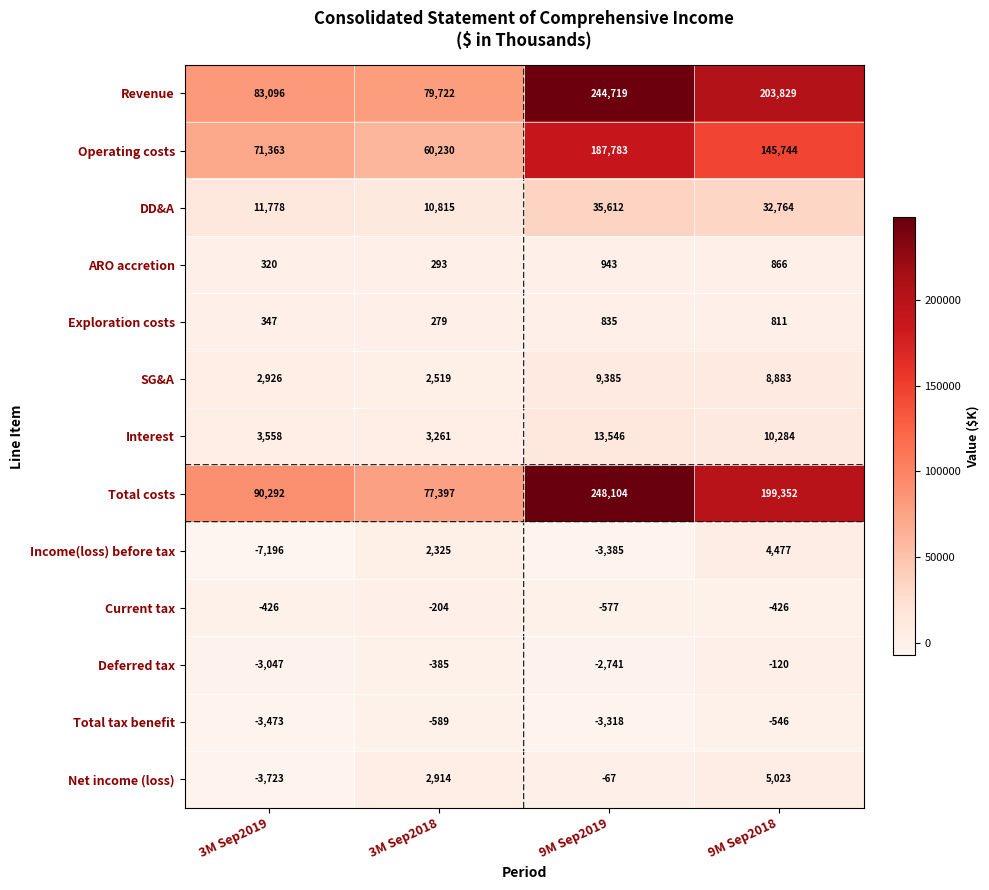

Read the Current tax value at 9M Sep2019, to the nearest 50.

-600